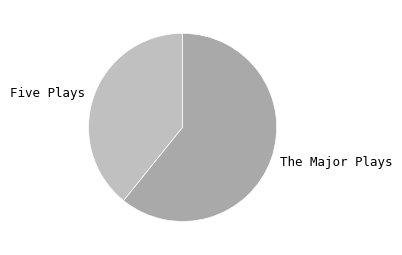

Does any single category account for the majority?

Yes